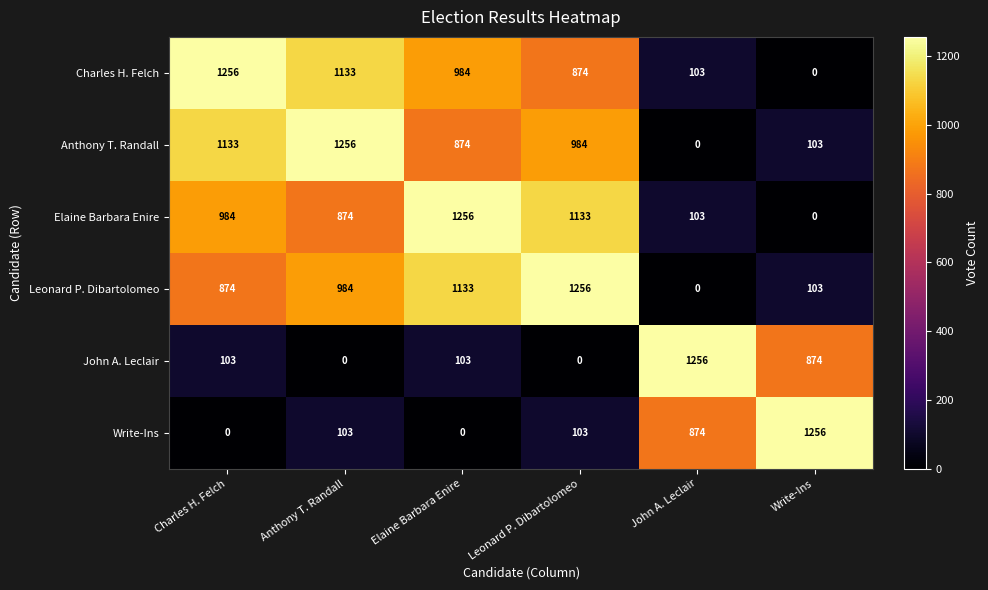

How many values in the Anthony T. Randall series are below 984?

3